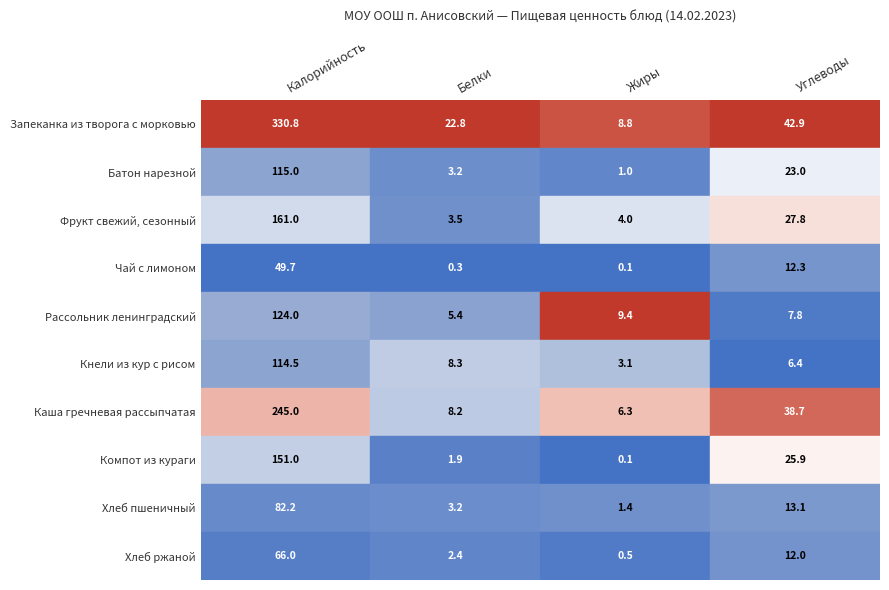

What value does the Хлеб ржаной series have at 2?

0.5